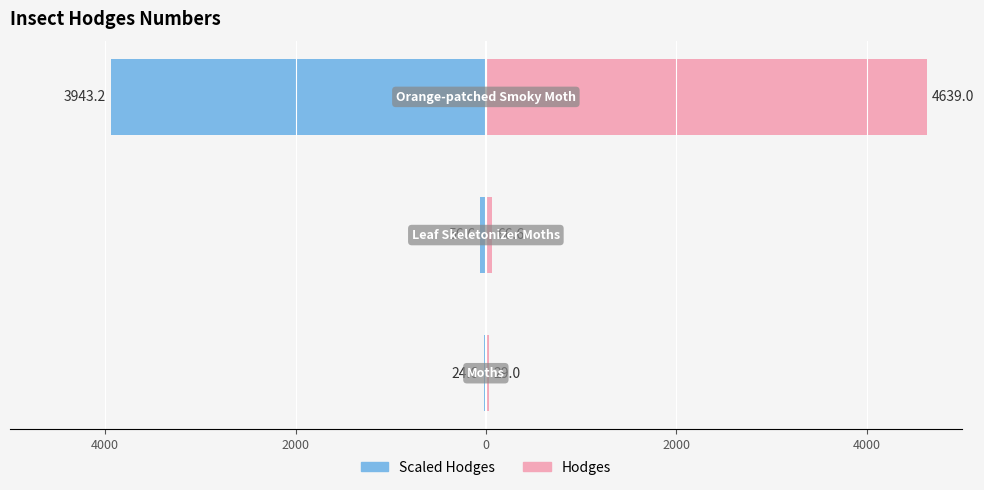

At 6000, list the series in order from smallest to largest.

Left (scaled), Hodges